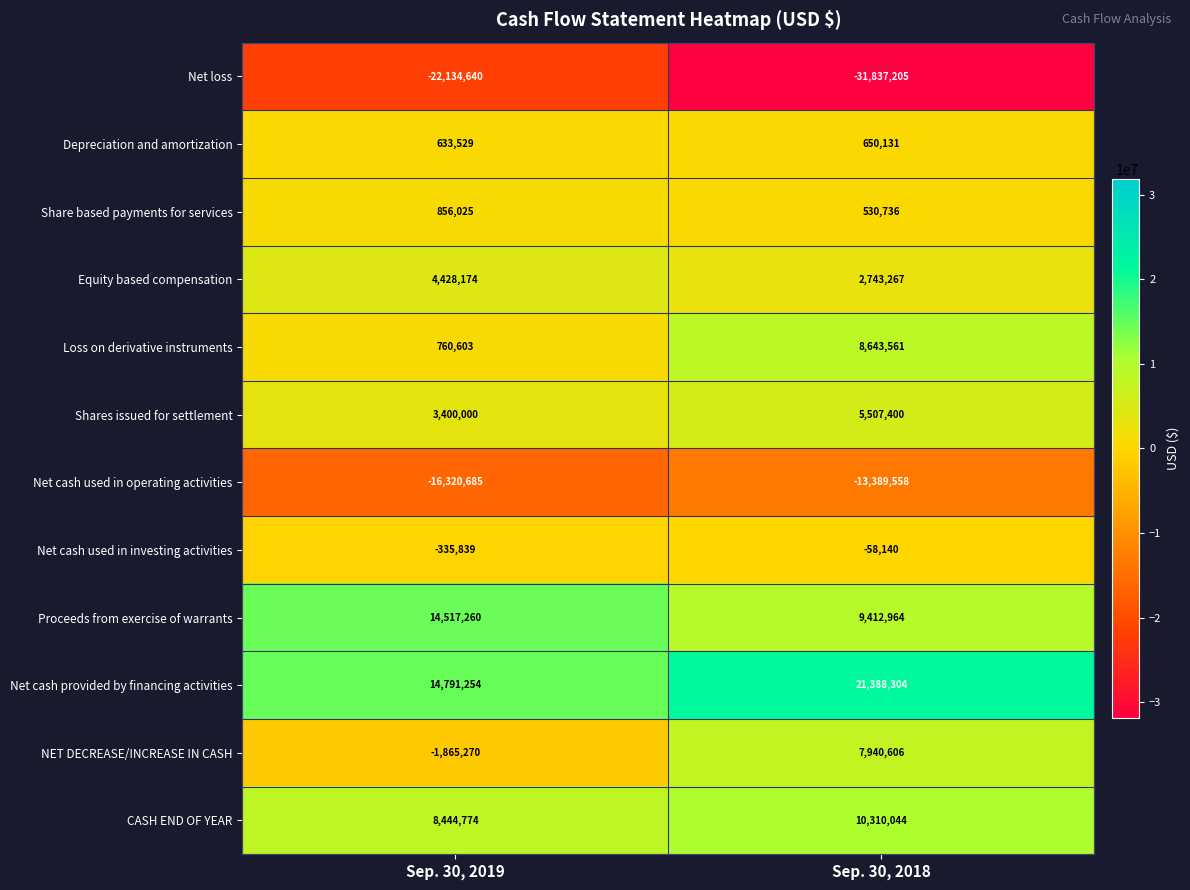

Rank the series by their maximum value, from lowest to highest.

Net loss, Net cash used in operating activities, Net cash used in investing activities, Depreciation and amortization, Share based payments for services, Equity based compensation, Shares issued for settlement, NET DECREASE/INCREASE IN CASH, Loss on derivative instruments, CASH END OF YEAR, Proceeds from exercise of warrants, Net cash provided by financing activities